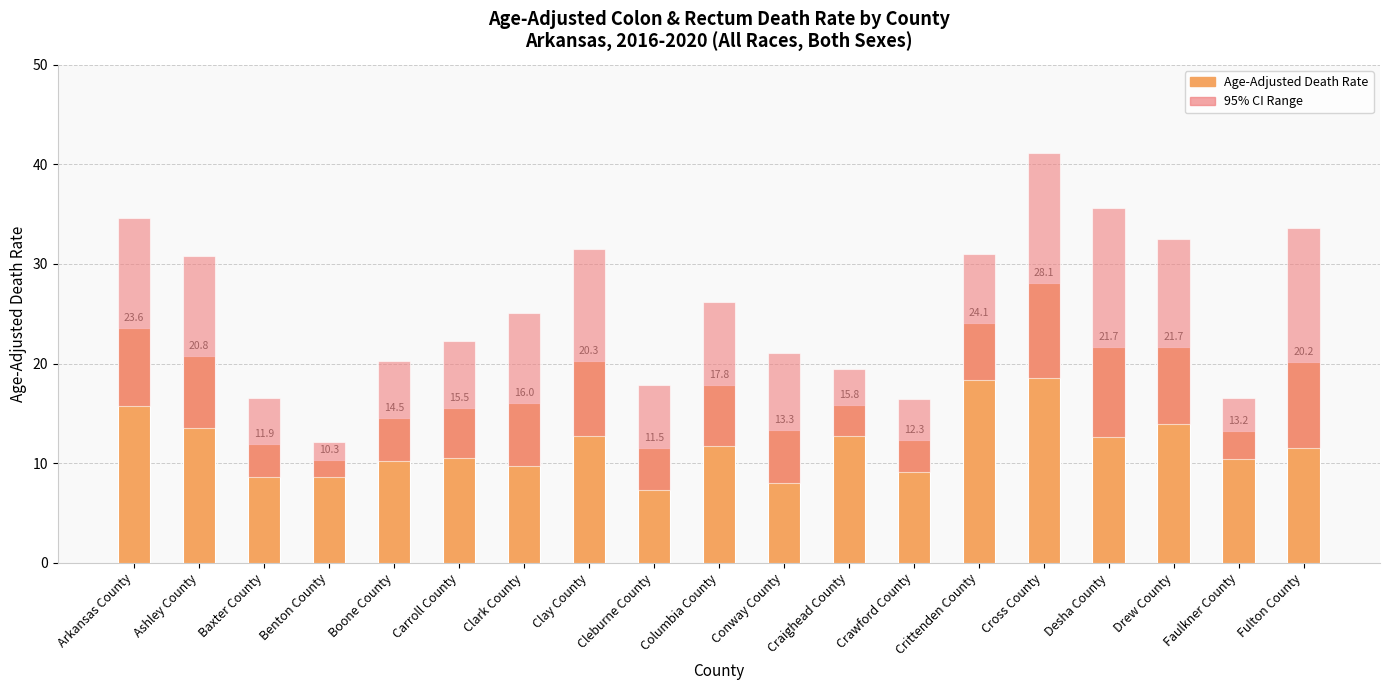

Reading left to right, transcribe all the data shown in this chart.

Age-Adjusted Death Rate: 23.6	20.8	11.9	10.3	14.5	15.5	16.0	20.3	11.5	17.8	13.3	15.8	12.3	24.1	28.1	21.7	21.7	13.2	20.2
95% CI Range: 18.9	17.3	7.9	3.5	10.1	11.8	15.4	18.8	10.5	14.5	13.1	6.8	7.3	12.7	22.6	23.0	18.6	6.1	22.1